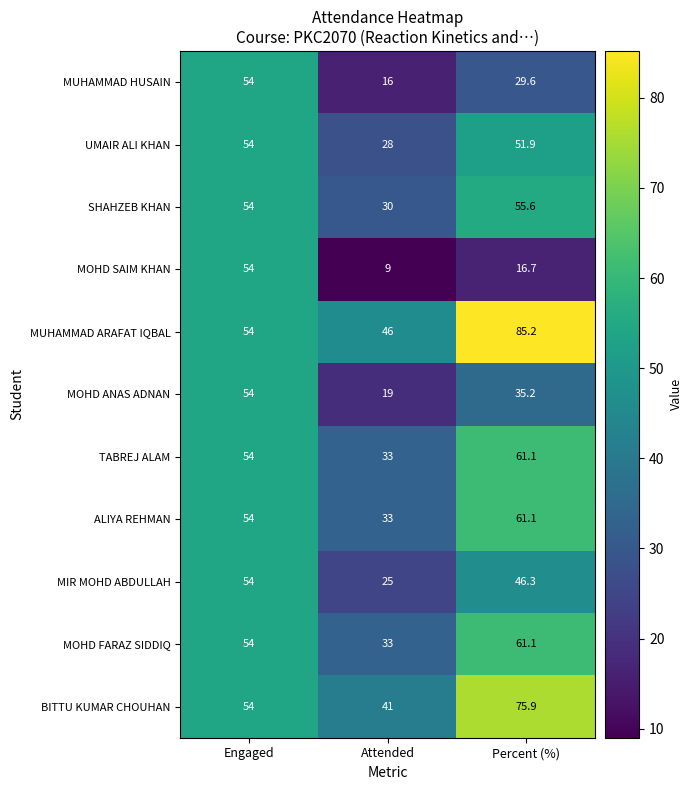

How many categories are shown in the chart?

3